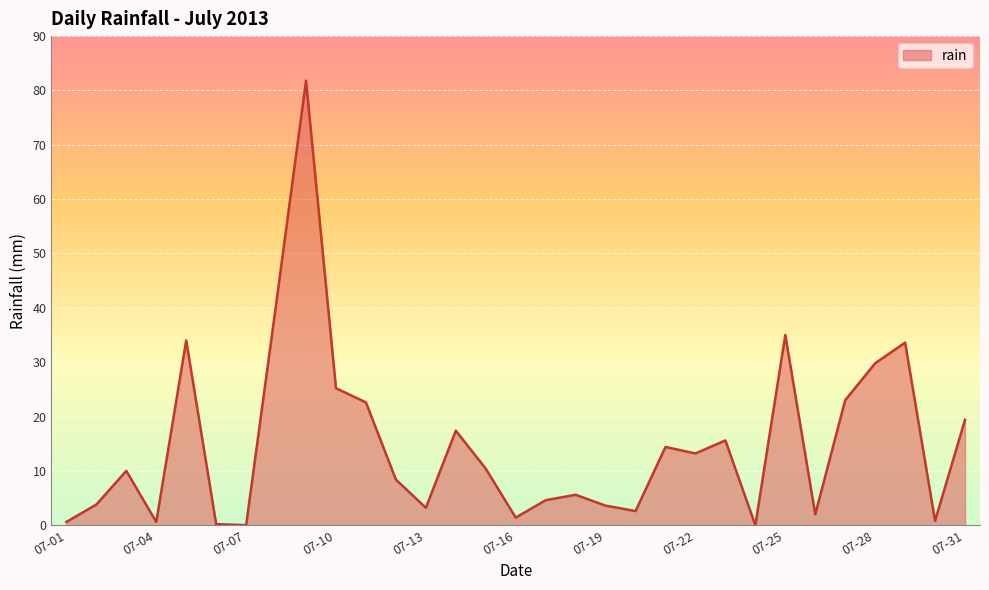

How many lines are shown in the chart?

1